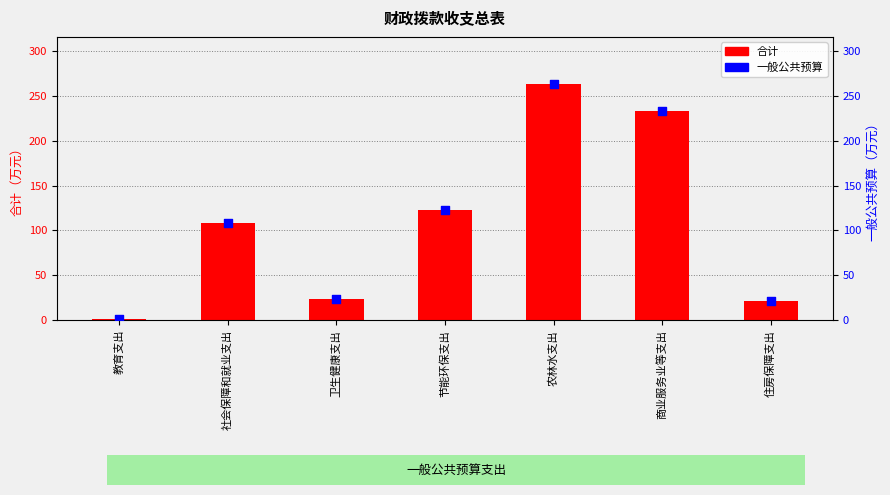

Which series has the largest total across all categories?

合计